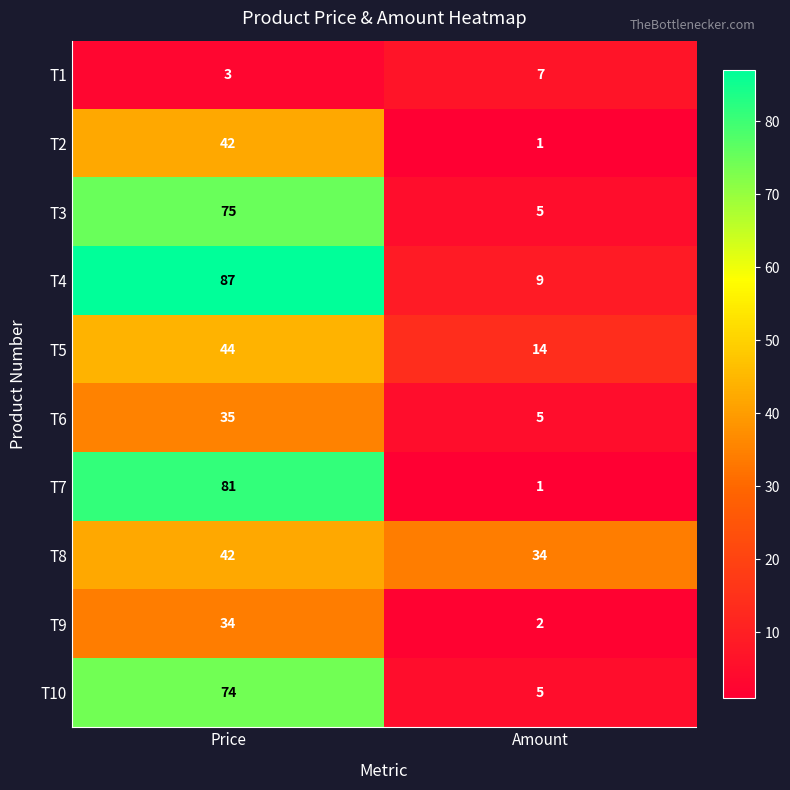

Reading left to right, list all the values displayed in this chart.

T1: Price=3	Amount=7
T2: Price=42	Amount=1
T3: Price=75	Amount=5
T4: Price=87	Amount=9
T5: Price=44	Amount=14
T6: Price=35	Amount=5
T7: Price=81	Amount=1
T8: Price=42	Amount=34
T9: Price=34	Amount=2
T10: Price=74	Amount=5